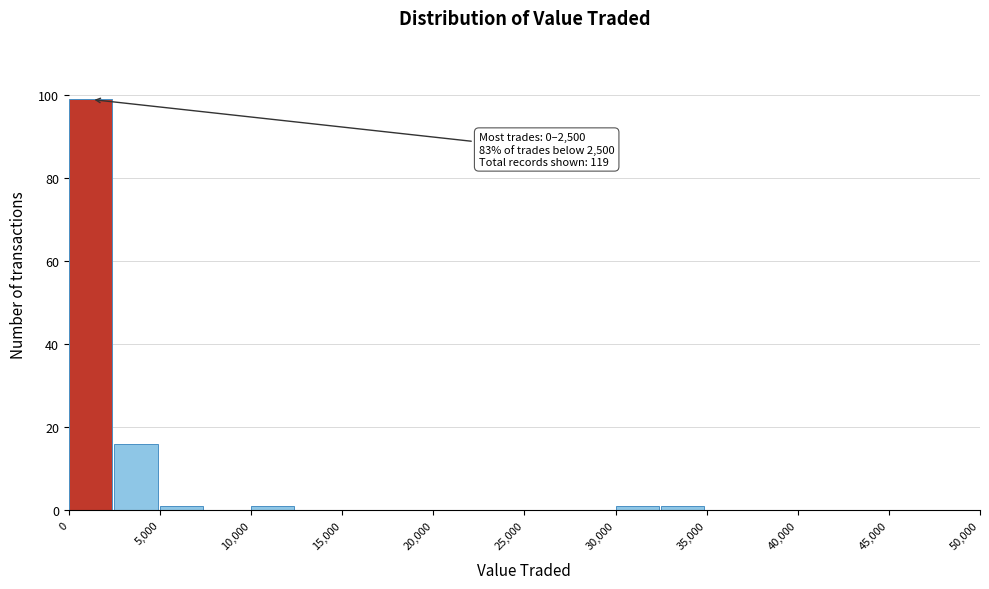

Over which range of the x-axis is the bar tallest?

0 to 2500